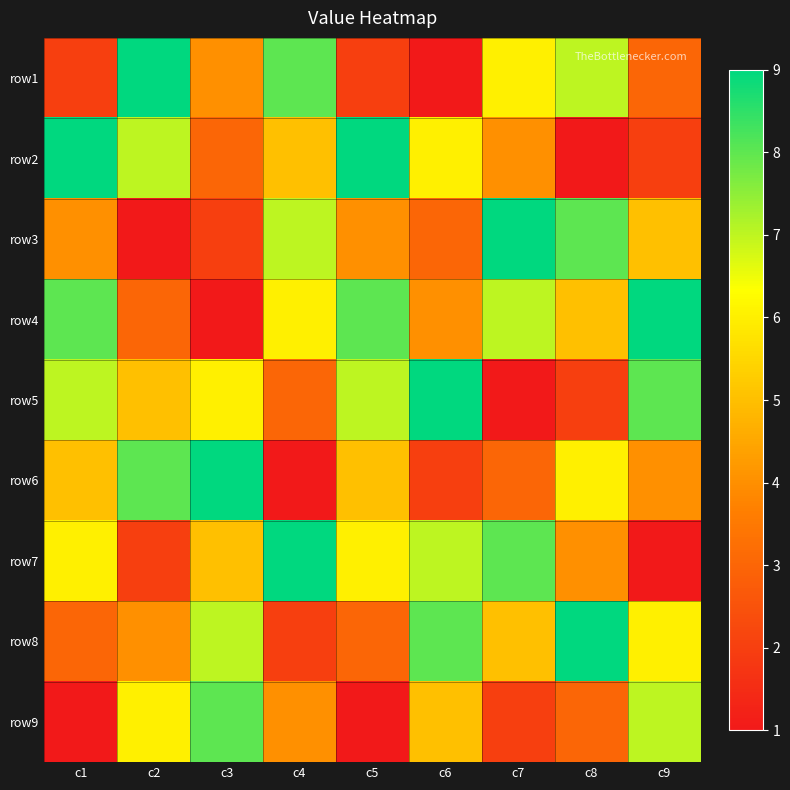

Reading left to right, extract all data points from this chart.

row1: c1=2	c2=9	c3=4	c4=8	c5=2	c6=1	c7=6	c8=7	c9=3
row2: c1=9	c2=7	c3=3	c4=5	c5=9	c6=6	c7=4	c8=1	c9=2
row3: c1=4	c2=1	c3=2	c4=7	c5=4	c6=3	c7=9	c8=8	c9=5
row4: c1=8	c2=3	c3=1	c4=6	c5=8	c6=4	c7=7	c8=5	c9=9
row5: c1=7	c2=5	c3=6	c4=3	c5=7	c6=9	c7=1	c8=2	c9=8
row6: c1=5	c2=8	c3=9	c4=1	c5=5	c6=2	c7=3	c8=6	c9=4
row7: c1=6	c2=2	c3=5	c4=9	c5=6	c6=7	c7=8	c8=4	c9=1
row8: c1=3	c2=4	c3=7	c4=2	c5=3	c6=8	c7=5	c8=9	c9=6
row9: c1=1	c2=6	c3=8	c4=4	c5=1	c6=5	c7=2	c8=3	c9=7